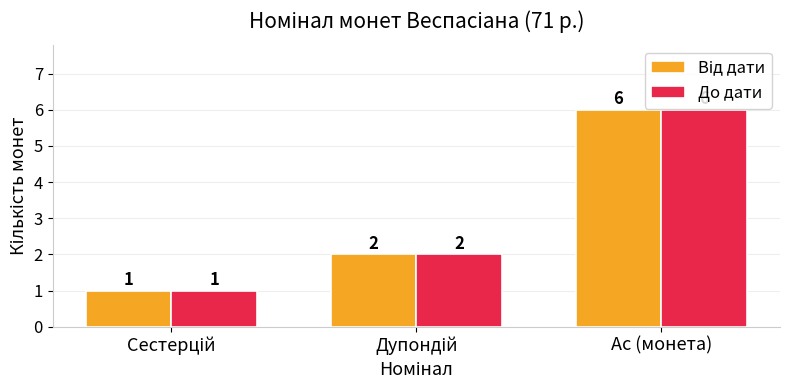

The До дати series shows 6 at Ас (монета). True or false?

True